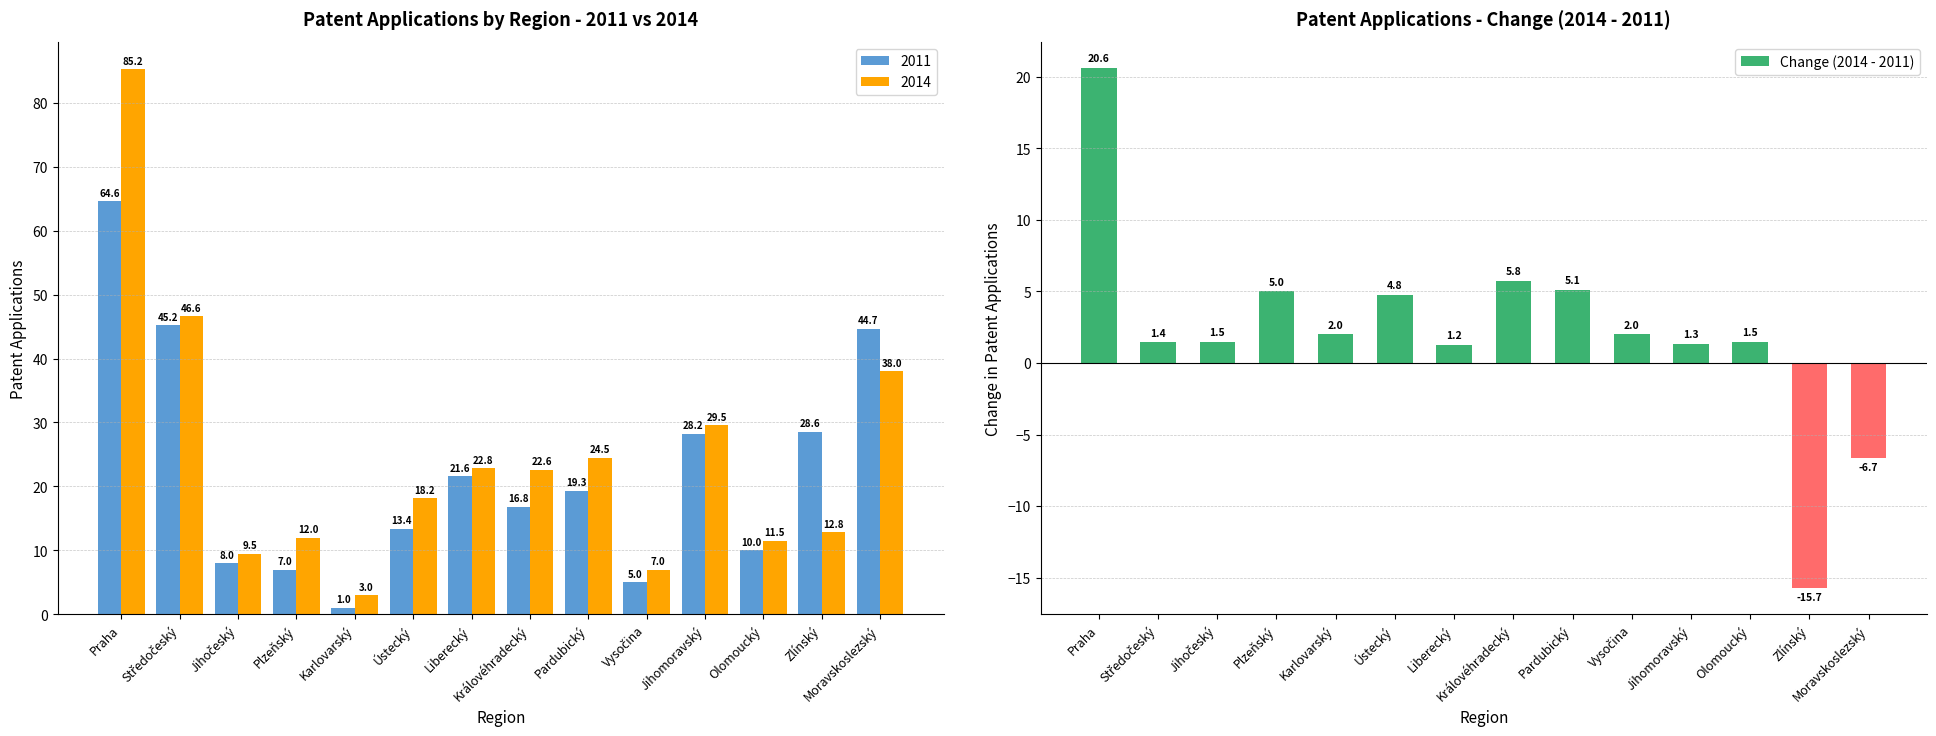

List the labels in order of value, largest first.

Praha, Královéhradecký, Pardubický, Plzeňský, Ústecký, Karlovarský, Vysočina, Jihočeský, Olomoucký, Středočeský, Jihomoravský, Liberecký, Moravskoslezský, Zlínský